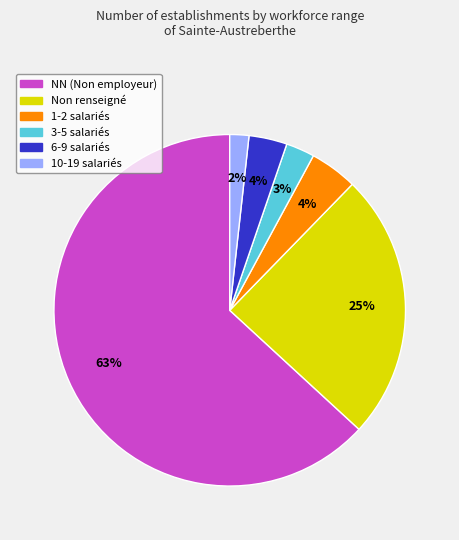

True or false: 6-9 salariés accounts for 4% of the total.

True